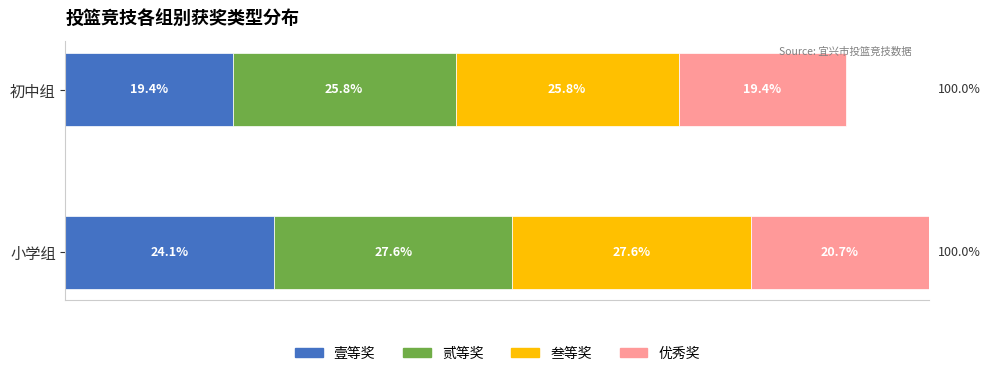

At which category is the sum across all series the highest?

小学组